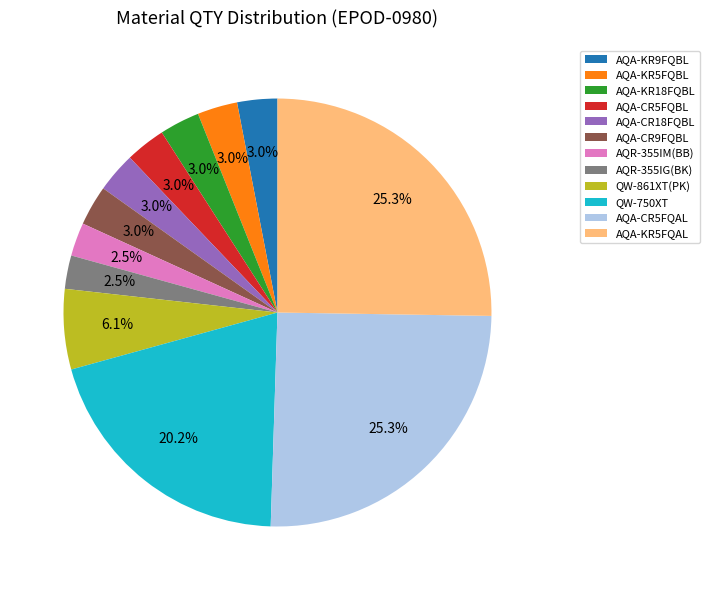

Combined, do AQA-KR18FQBL and AQA-KR9FQBL account for over 50%?

No